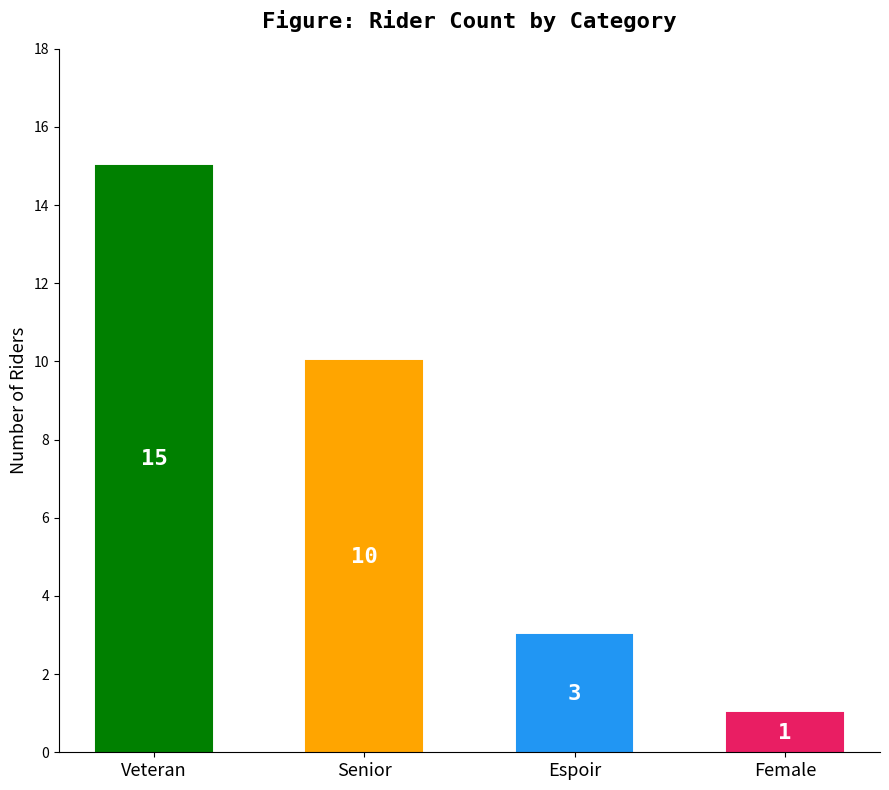

Reading left to right, list all the values displayed in this chart.

Veteran=15	Senior=10	Espoir=3	Female=1